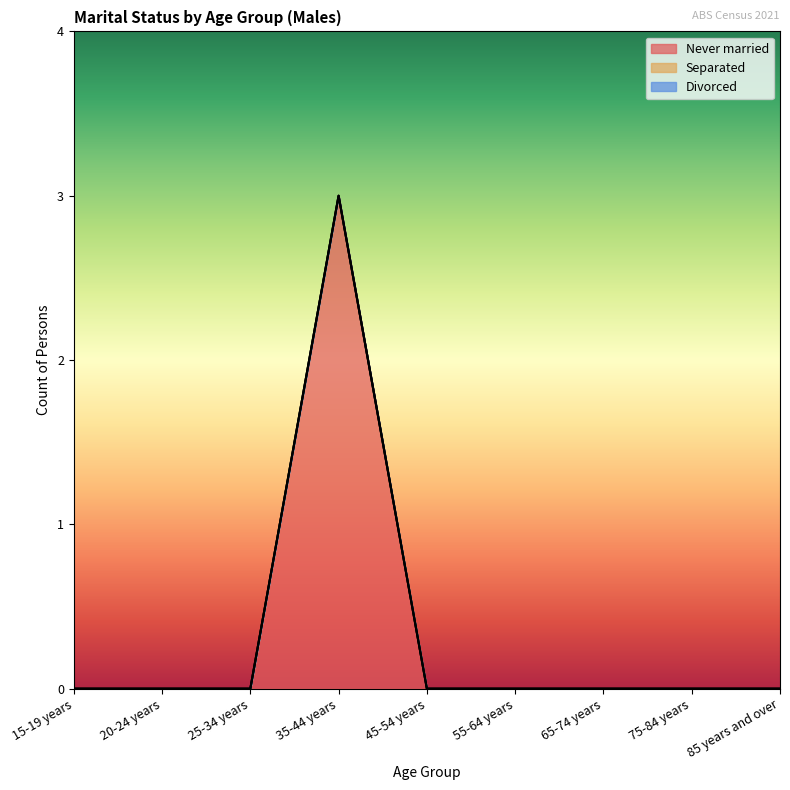

Reading right to left, list all the values displayed in this chart.

Never married: 0	0	0	0	0	3	0	0	0
Separated: 0	0	0	0	0	0	0	0	0
Divorced: 0	0	0	0	0	0	0	0	0